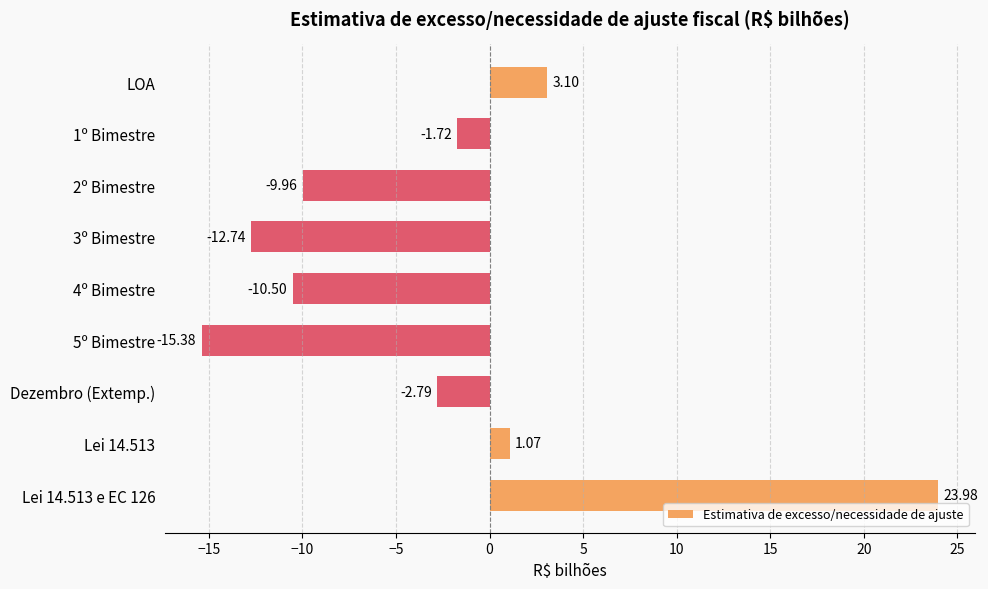

How many bars are there in total?

9